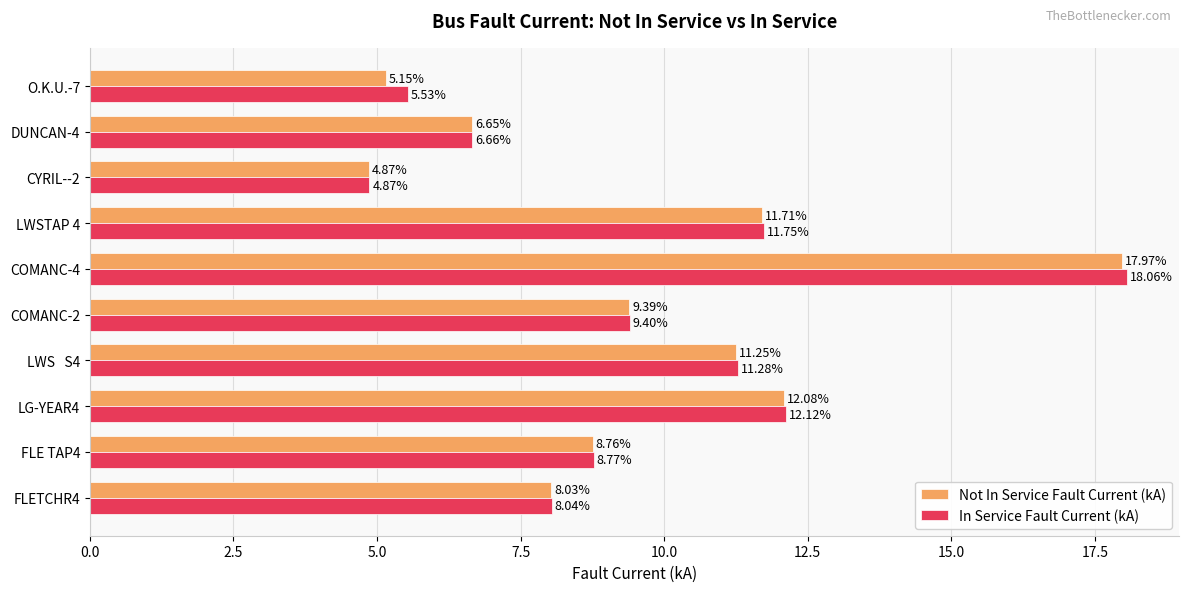

What is the sum of the In Service Fault Current (kA) values at DUNCAN-4 and COMANC-4?

24.7